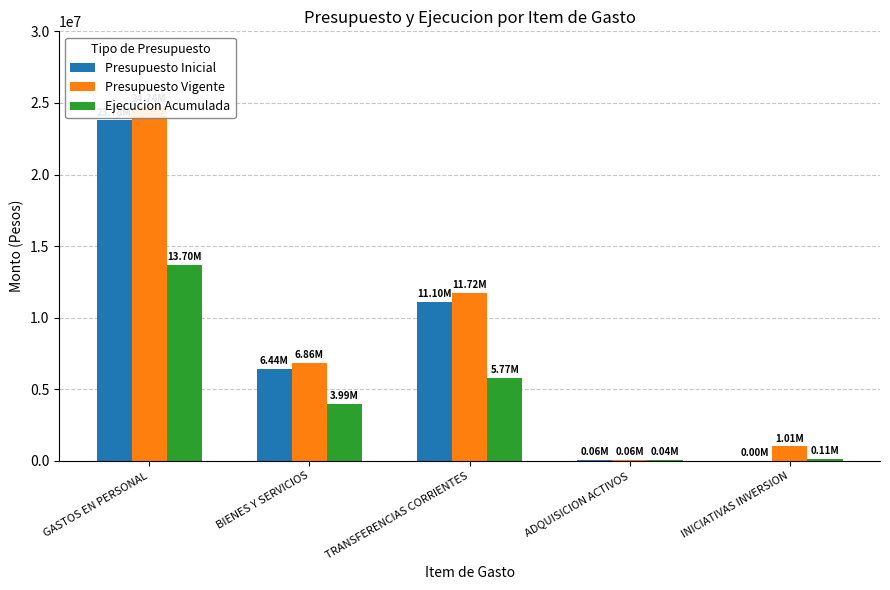

What is the minimum value for Ejecucion Acumulada?

38104